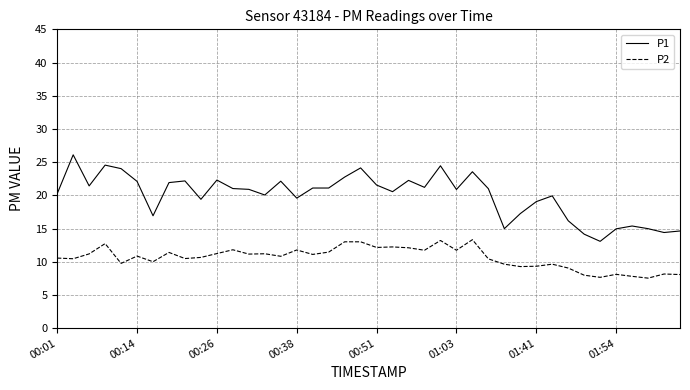

What is the difference between the maximum and minimum values in the P2 series?

5.8